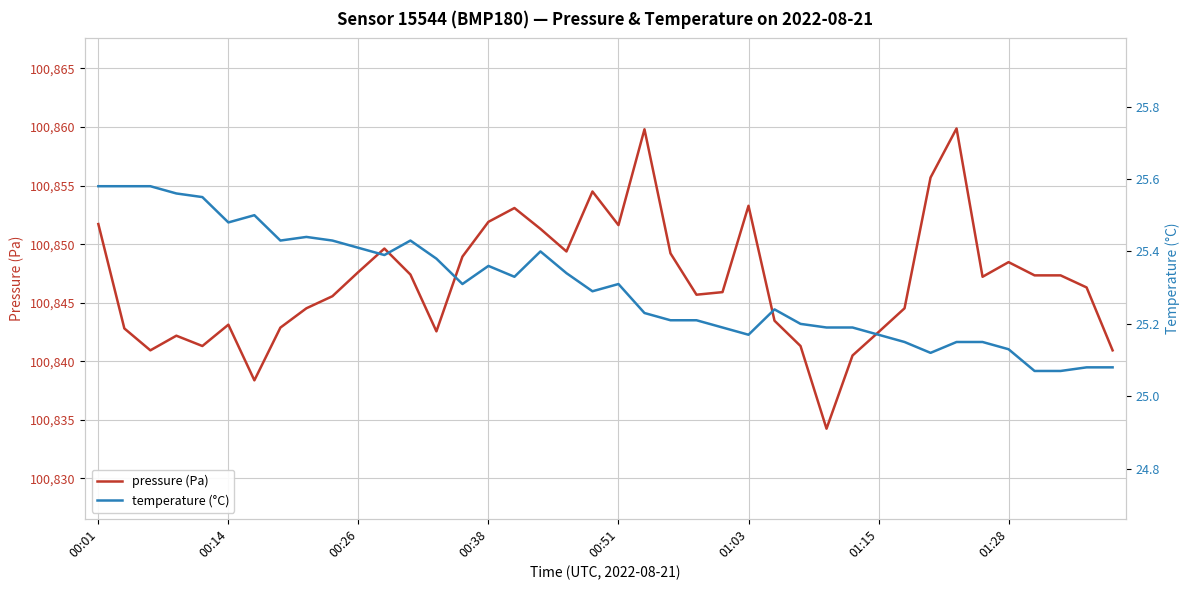

Reading right to left, extract all data points from this chart.

pressure (Pa): 100840.9	100846.3	100847.3	100847.3	100848.5	100847.2	100859.9	100855.7	100844.5	100842.5	100840.5	100834.2	100841.3	100843.5	100853.3	100845.9	100845.7	100849.2	100859.8	100851.6	100854.5	100849.4	100851.3	100853.1	100851.9	100848.9	100842.6	100847.4	100849.6	100847.6	100845.6	100844.5	100842.9	100838.4	100843.1	100841.3	100842.2	100840.9	100842.8	100851.7
temperature (°C): 25.1	25.1	25.1	25.1	25.1	25.1	25.1	25.1	25.1	25.2	25.2	25.2	25.2	25.2	25.2	25.2	25.2	25.2	25.2	25.3	25.3	25.3	25.4	25.3	25.4	25.3	25.4	25.4	25.4	25.4	25.4	25.4	25.4	25.5	25.5	25.6	25.6	25.6	25.6	25.6